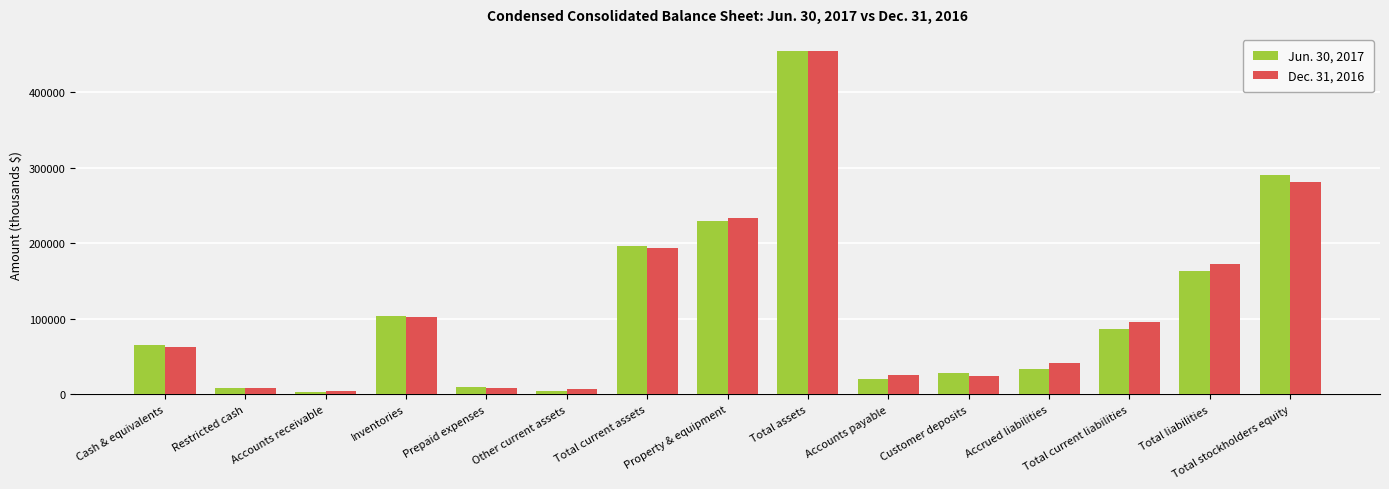

What is the difference between the Dec. 31, 2016 values at Total assets and Accounts payable?

428843